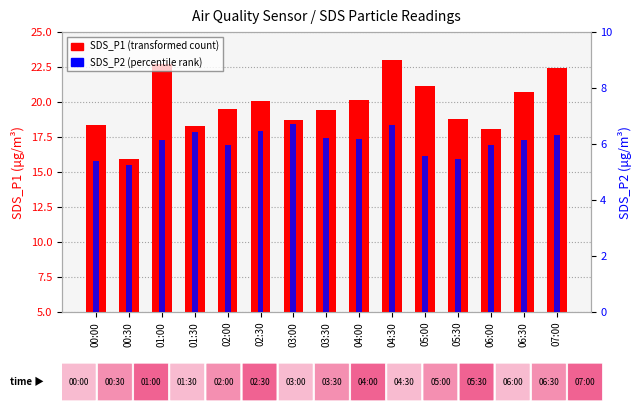

Rank the series at 01:00 from lowest to highest value.

SDS_P2, SDS_P1